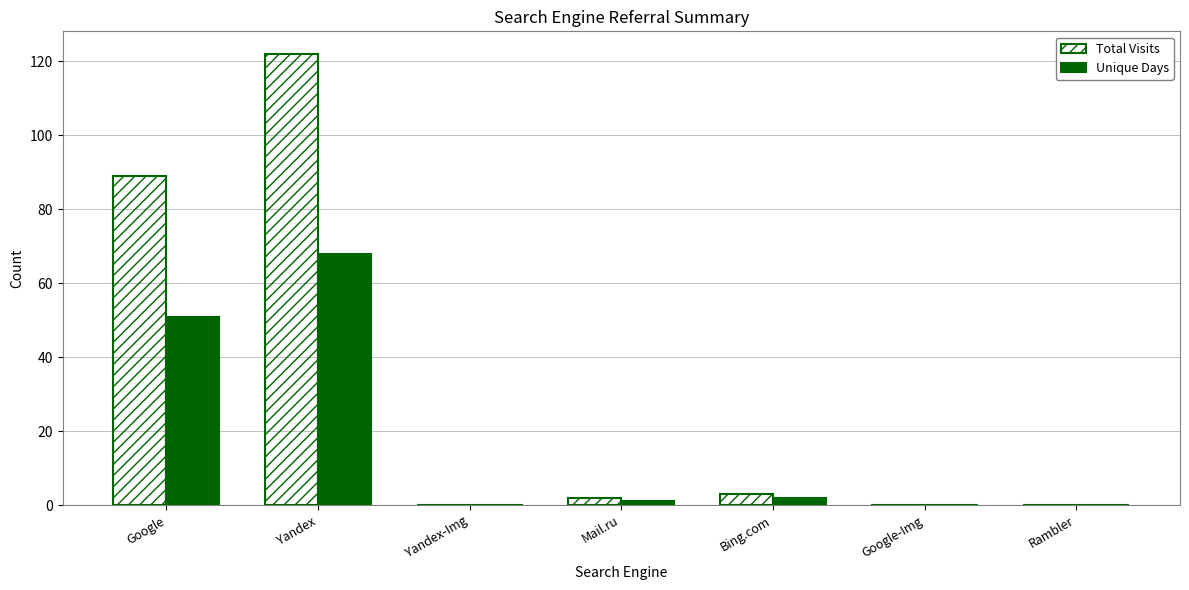

How many groups of bars are there?

7